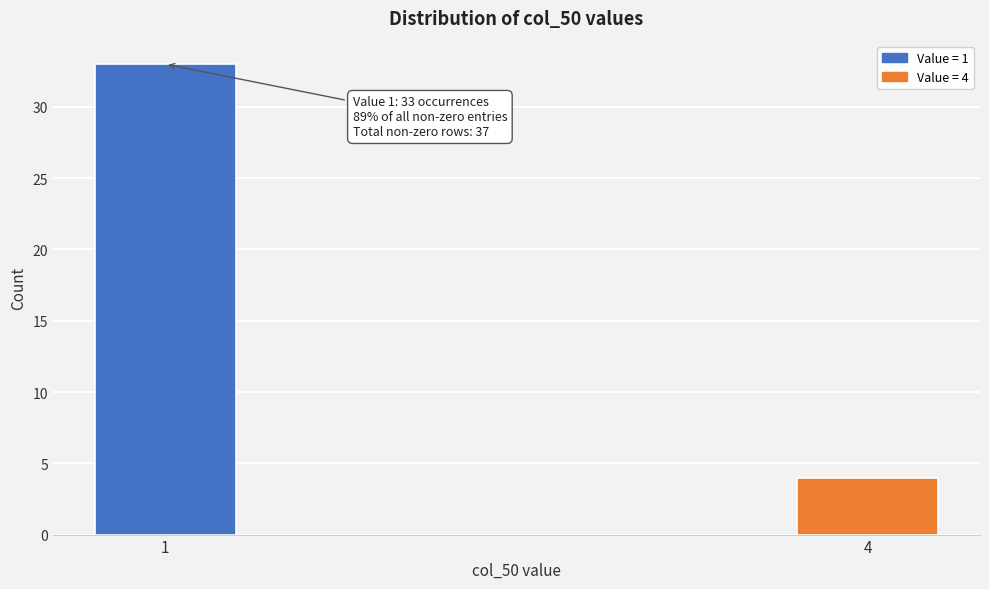

Reading left to right, what are all the values shown in this chart?

33	4